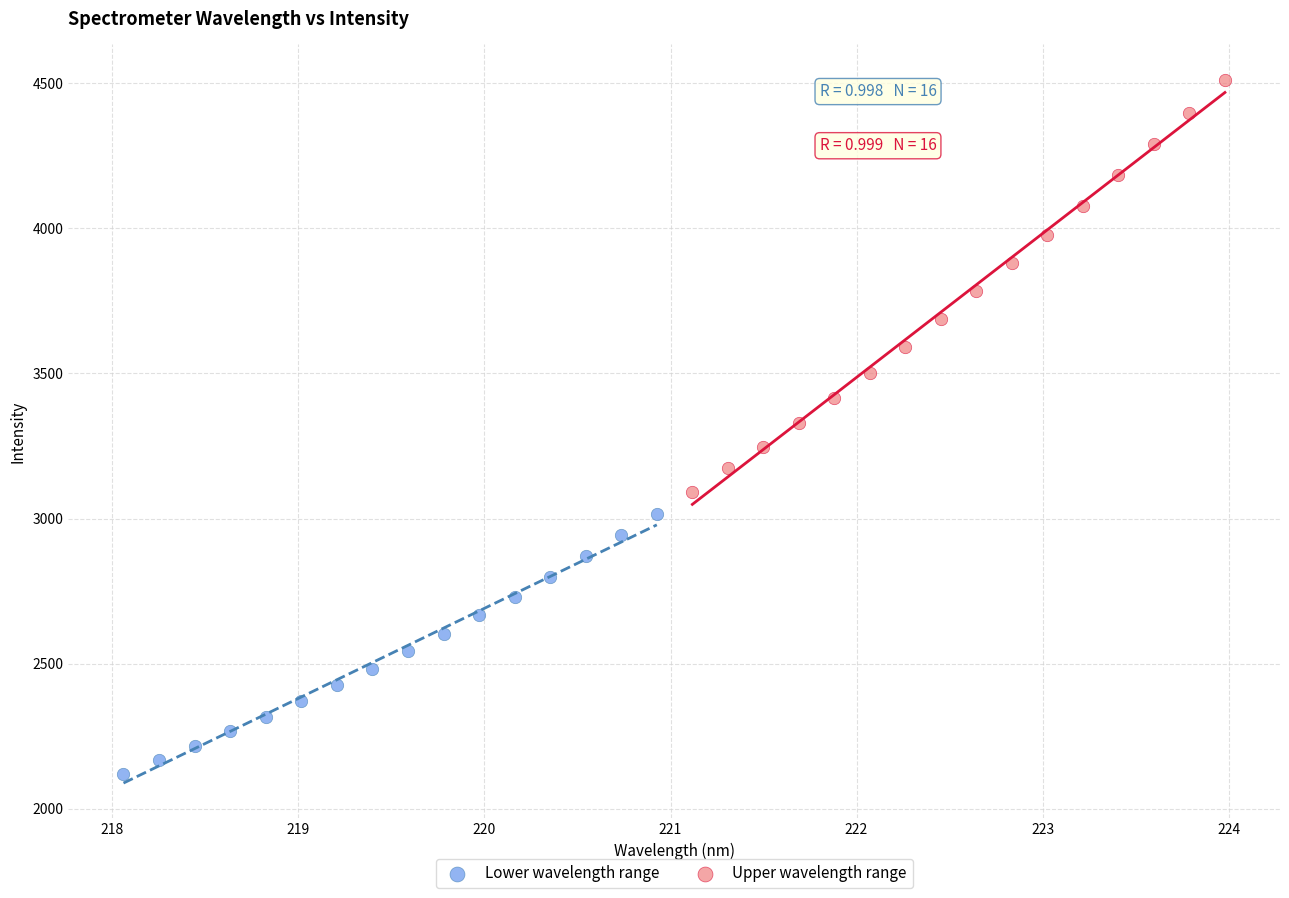

Which series has the widest spread of Y values?

Upper wavelength range